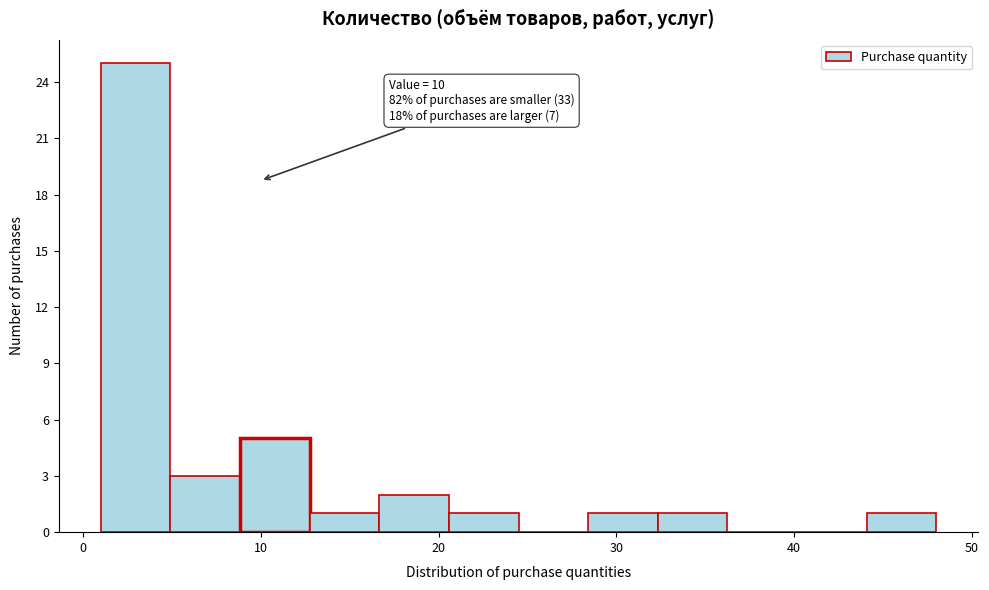

Around what value on the x-axis is the tallest bar? Give the approximate position of its centre, as read against the axis.

3